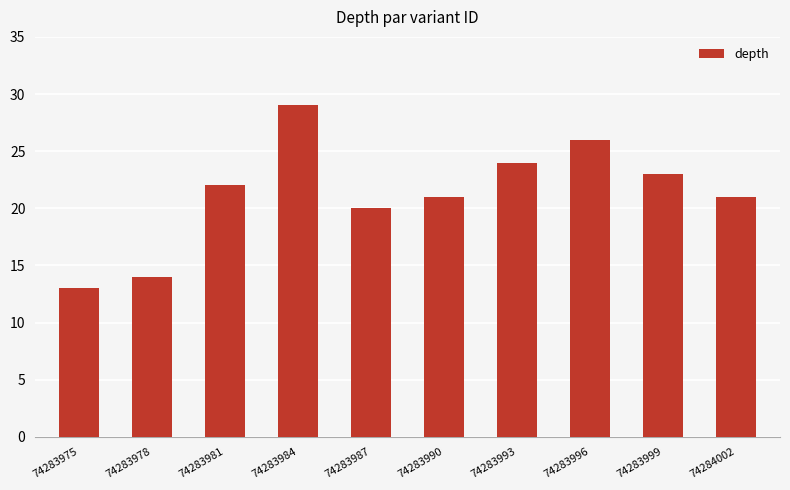

Read the value at 74284002.

21